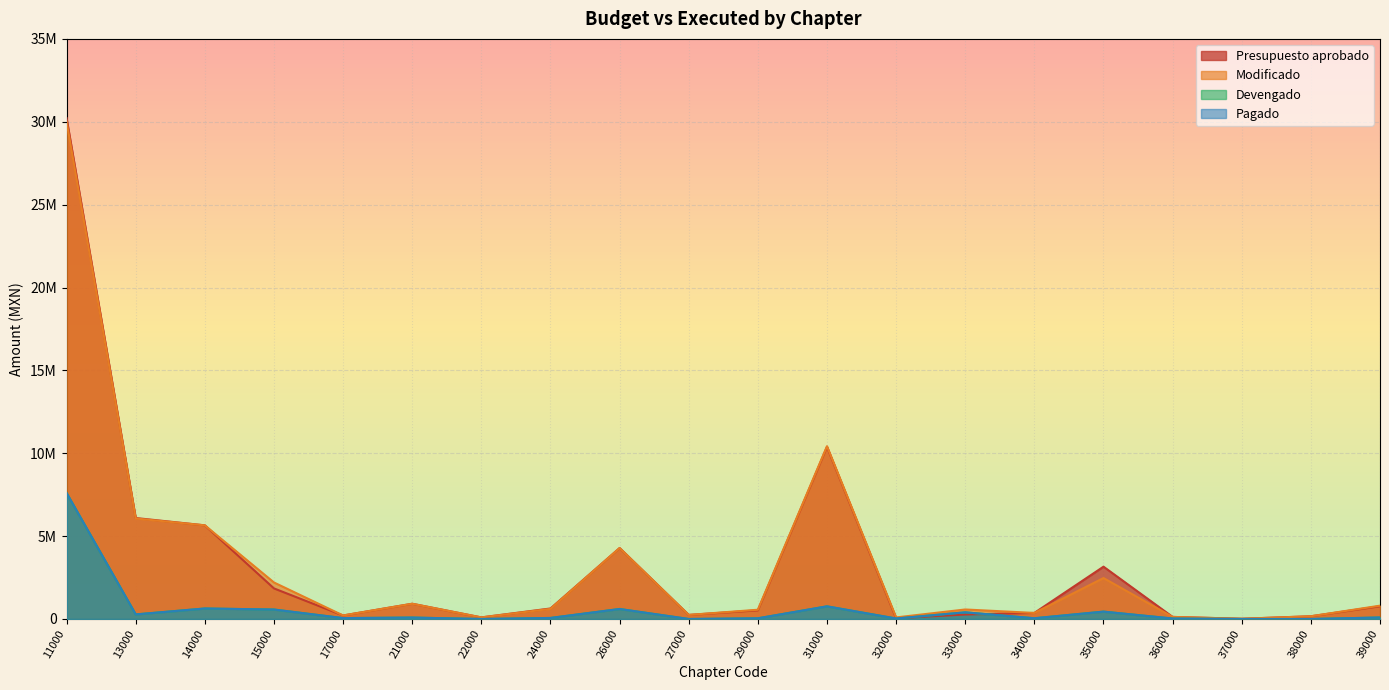

Which category has the highest value in the Modificado series?

11000